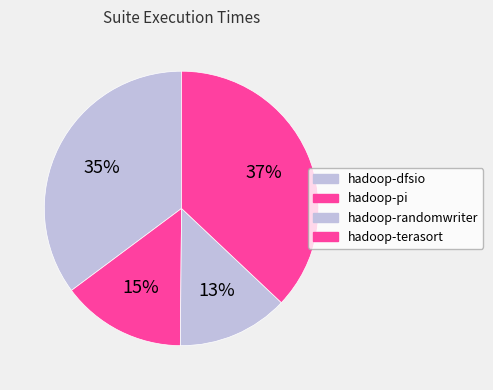

Does hadoop-dfsio account for over 50% of the chart?

No